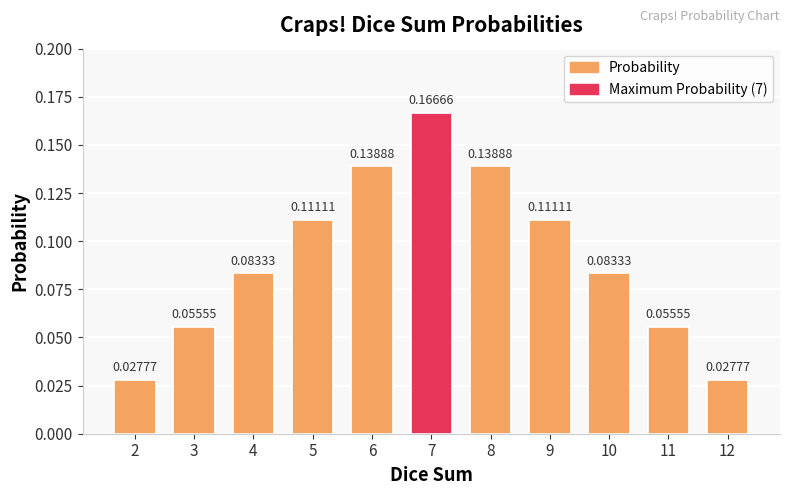

Which has a higher value, 6 or 7?

7